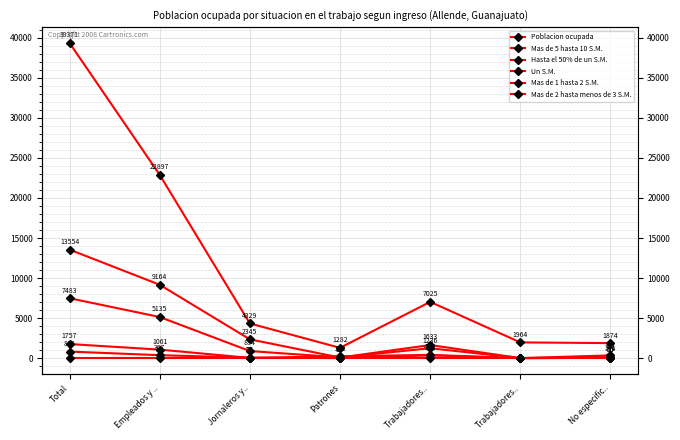

What is the label of the 5th point from the left?

Trabajadores..